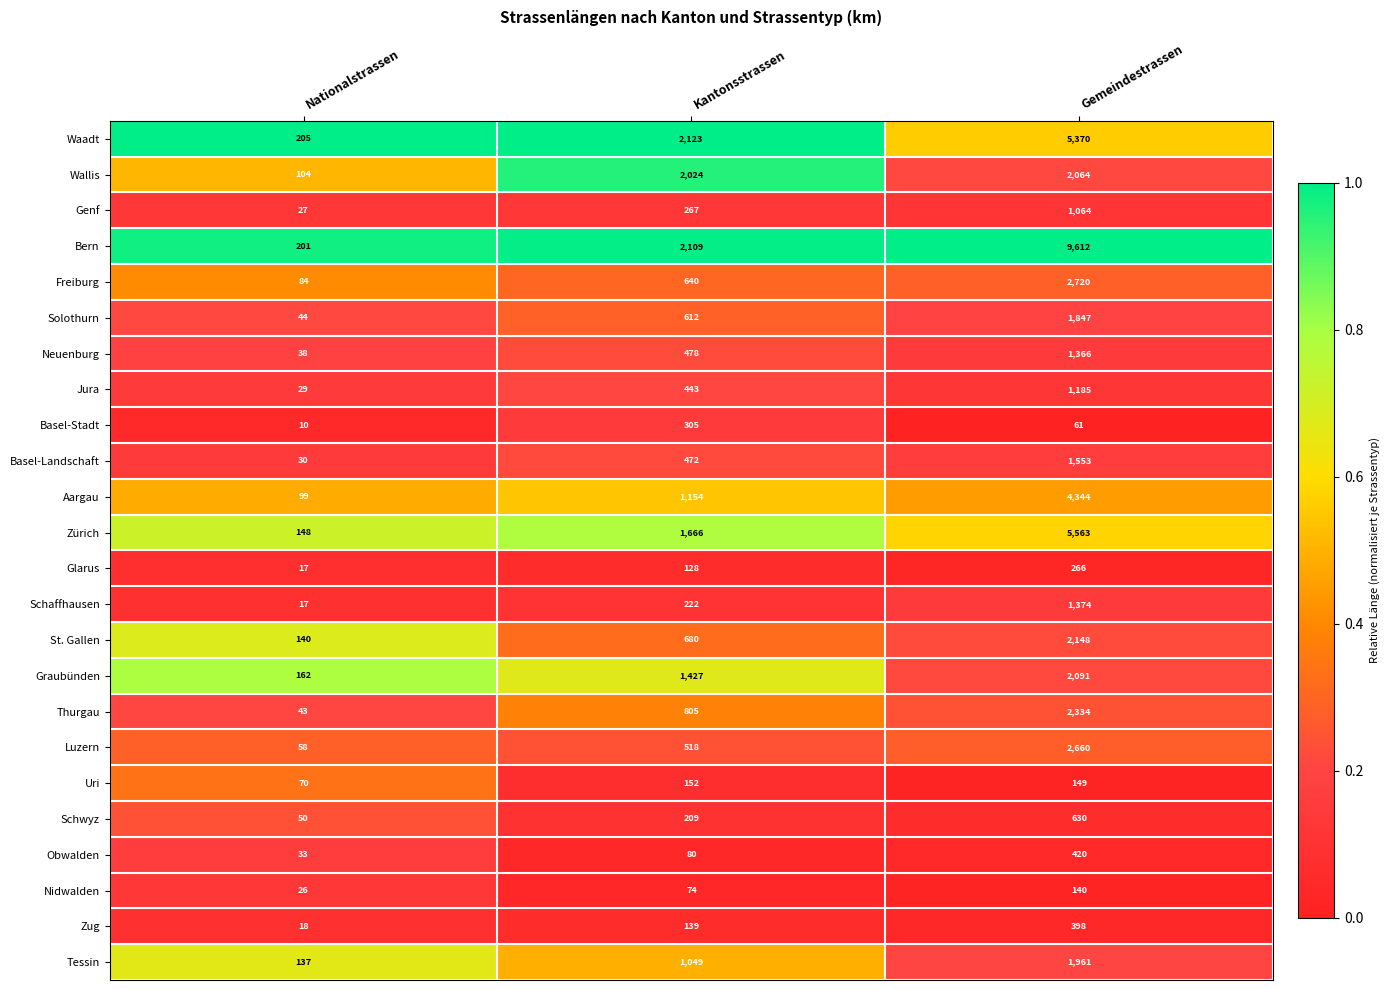

Where does the Basel-Stadt series first go above 61?

Kantonsstrassen